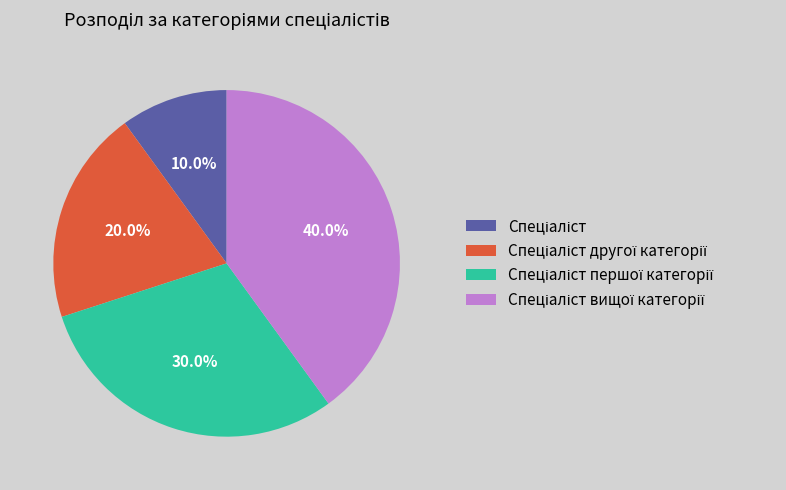

Is there any slice that represents more than half of the pie?

No